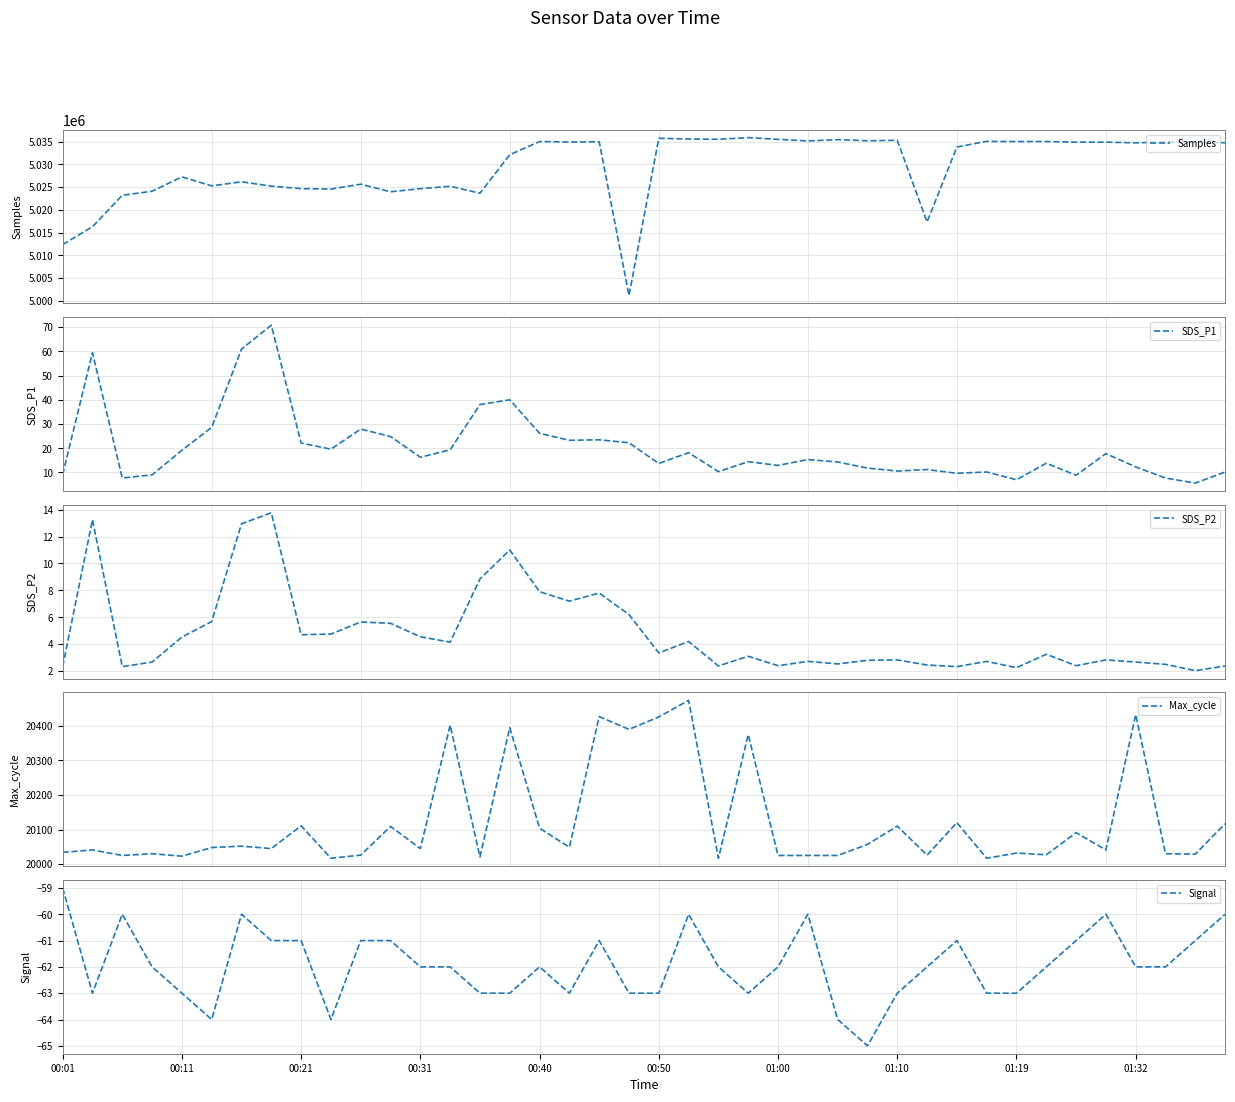

The Signal series shows -63 at 00:11. True or false?

True